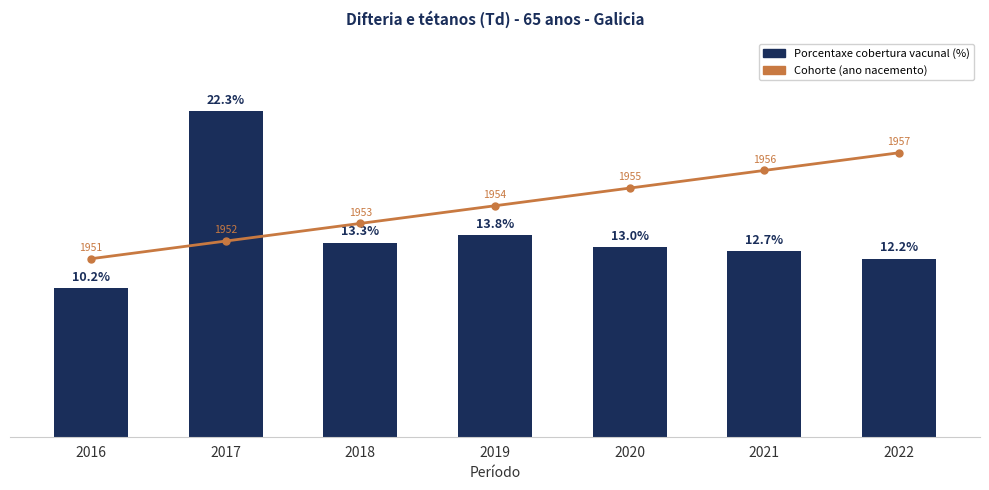

The Cohorte (escalado) series shows 15.8 at 2019. True or false?

True